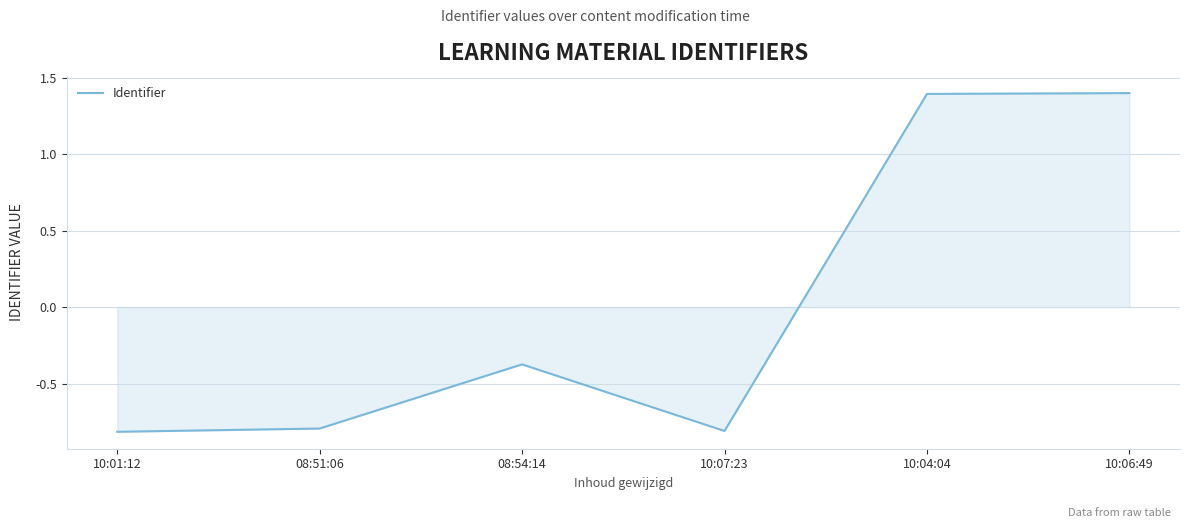

How many lines are shown in the chart?

1